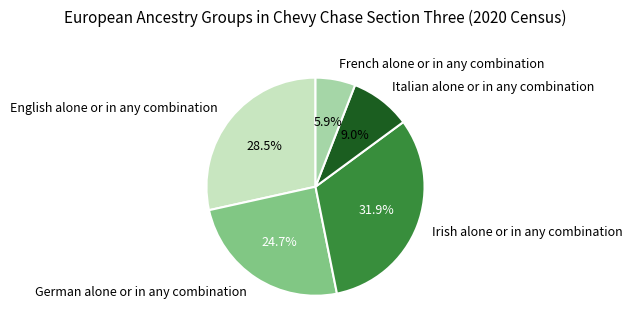

Rank the categories by value from lowest to highest.

French alone or in any combination, Italian alone or in any combination, German alone or in any combination, English alone or in any combination, Irish alone or in any combination